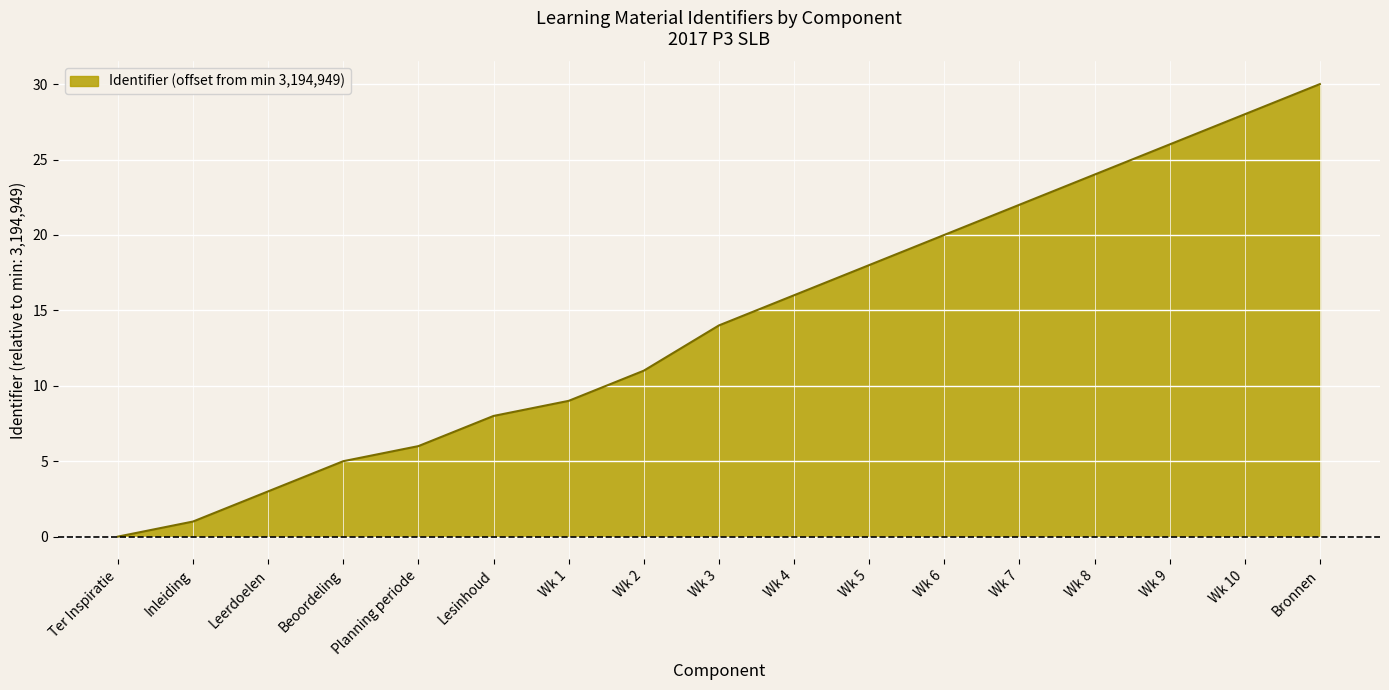

True or false: the data shows 46 at Bronnen.

False